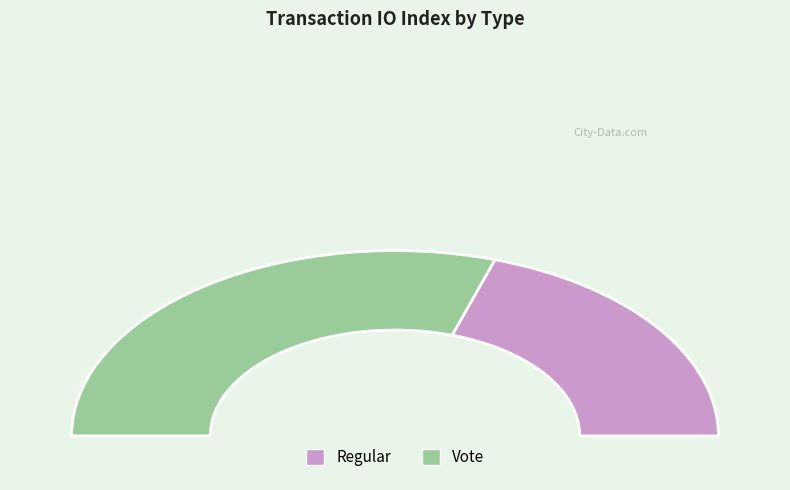

Which slice is the largest?

Vote